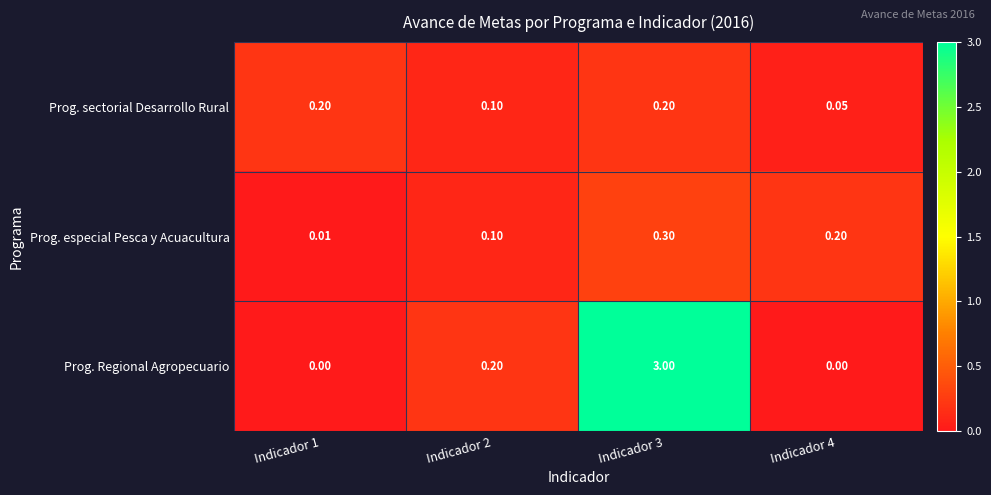

Which series has the largest total across all categories?

Prog. Regional Agropecuario